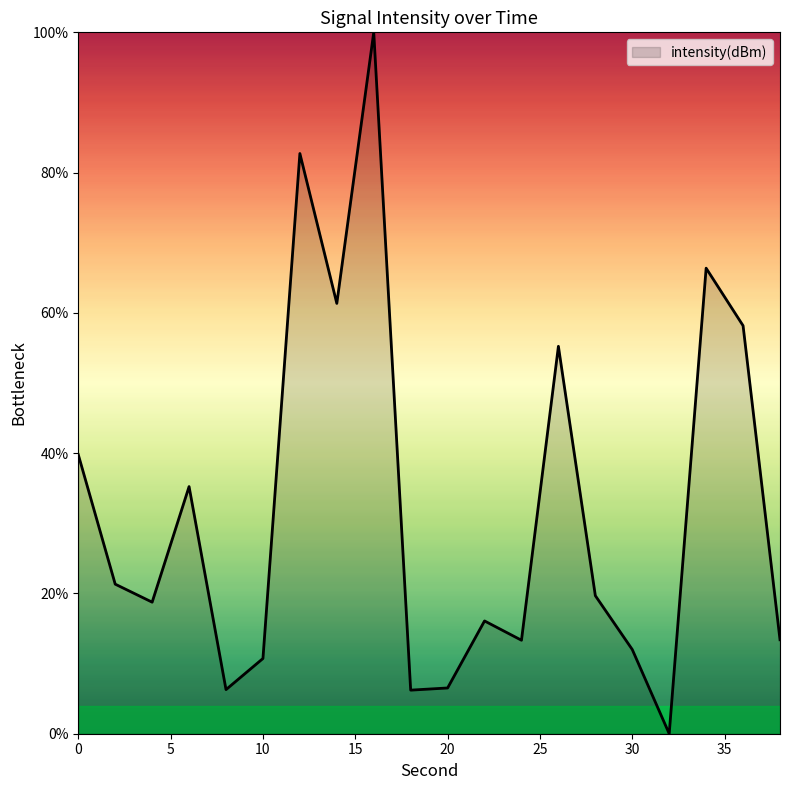

What is the difference between the maximum and minimum values?

100.0